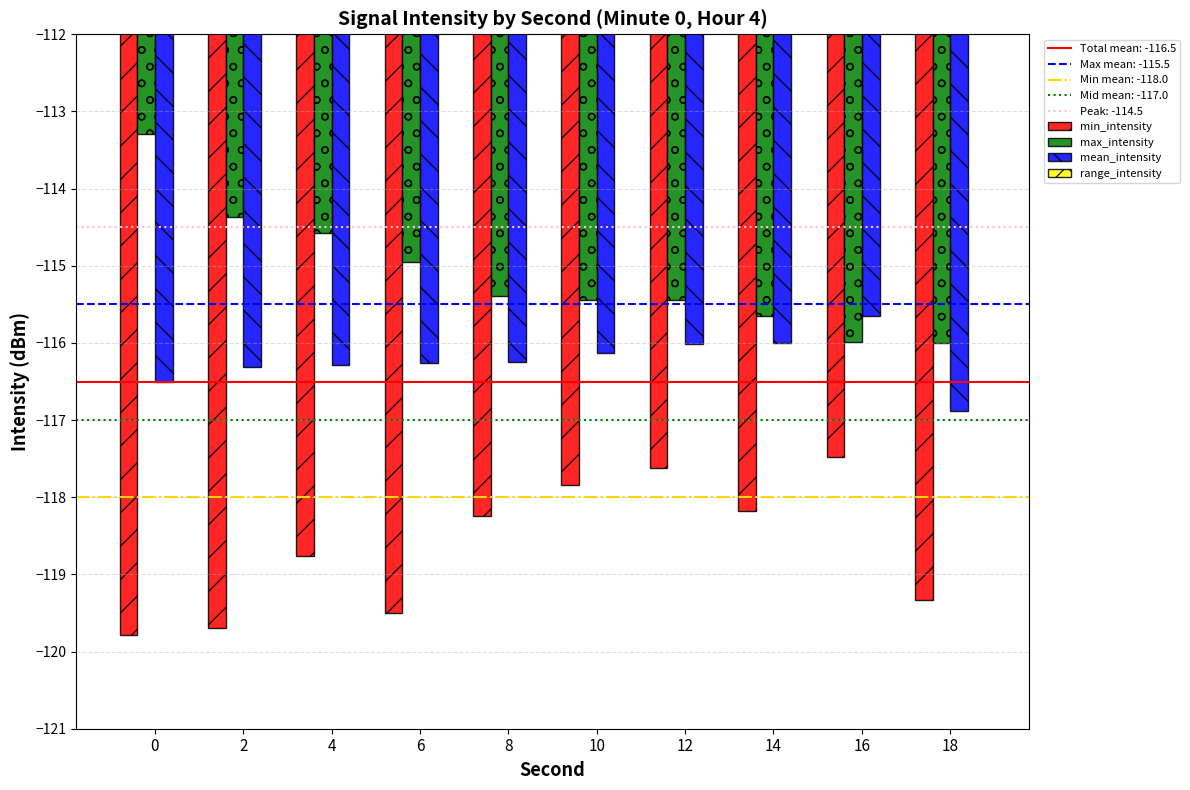

Which series has the largest total across all categories?

range_intensity